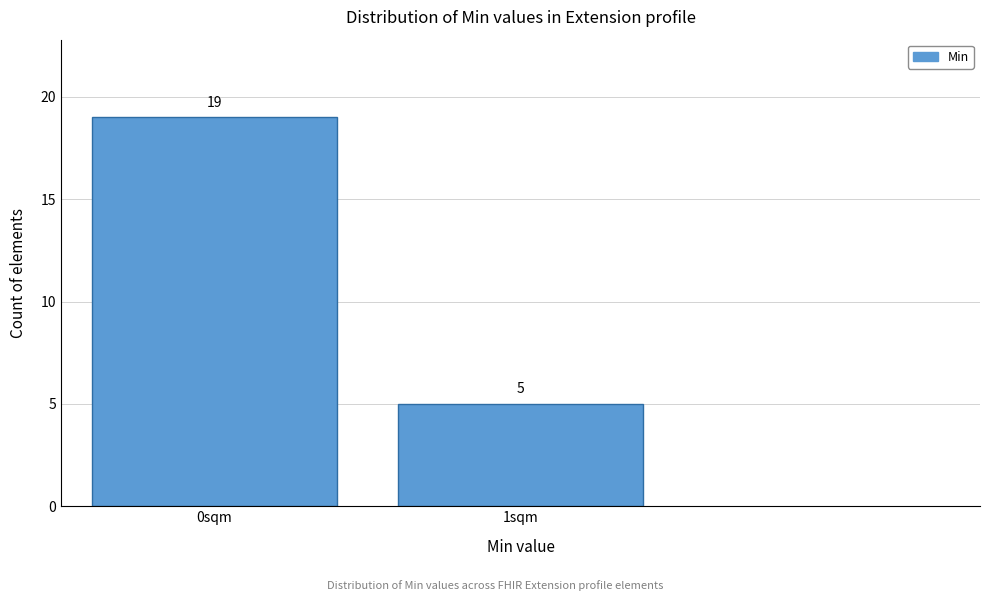

Reading left to right, transcribe all the data shown in this chart.

19	5